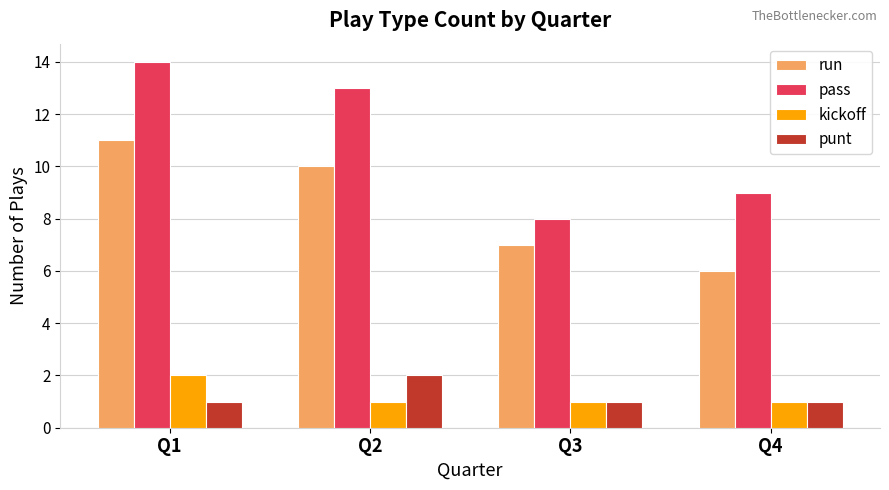

Which series changed the most between Q1 and Q3?

pass